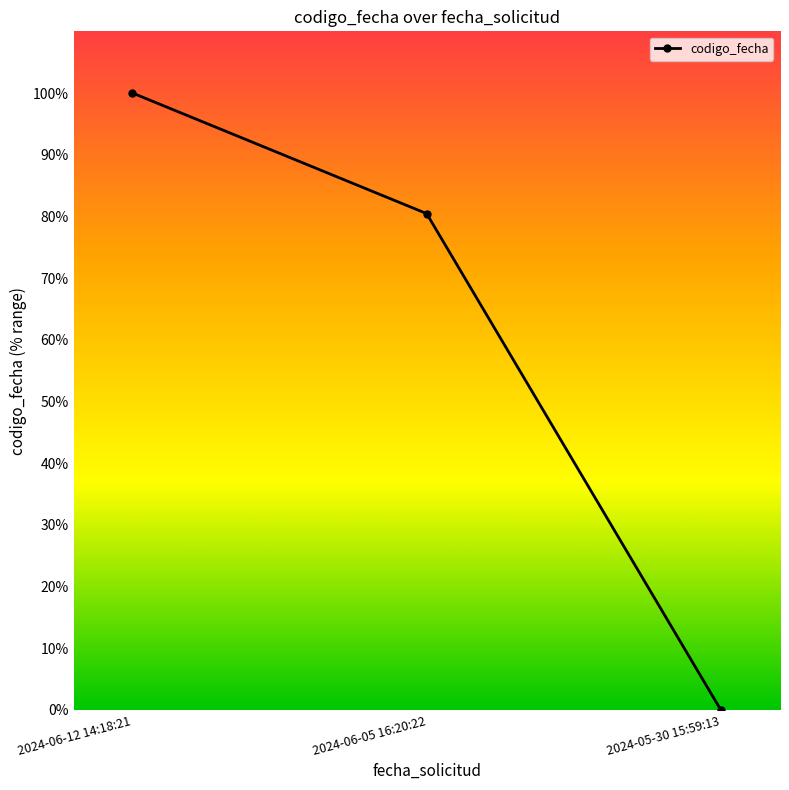

What is the label of the 2nd point from the right?

2024-06-05 16:20:22